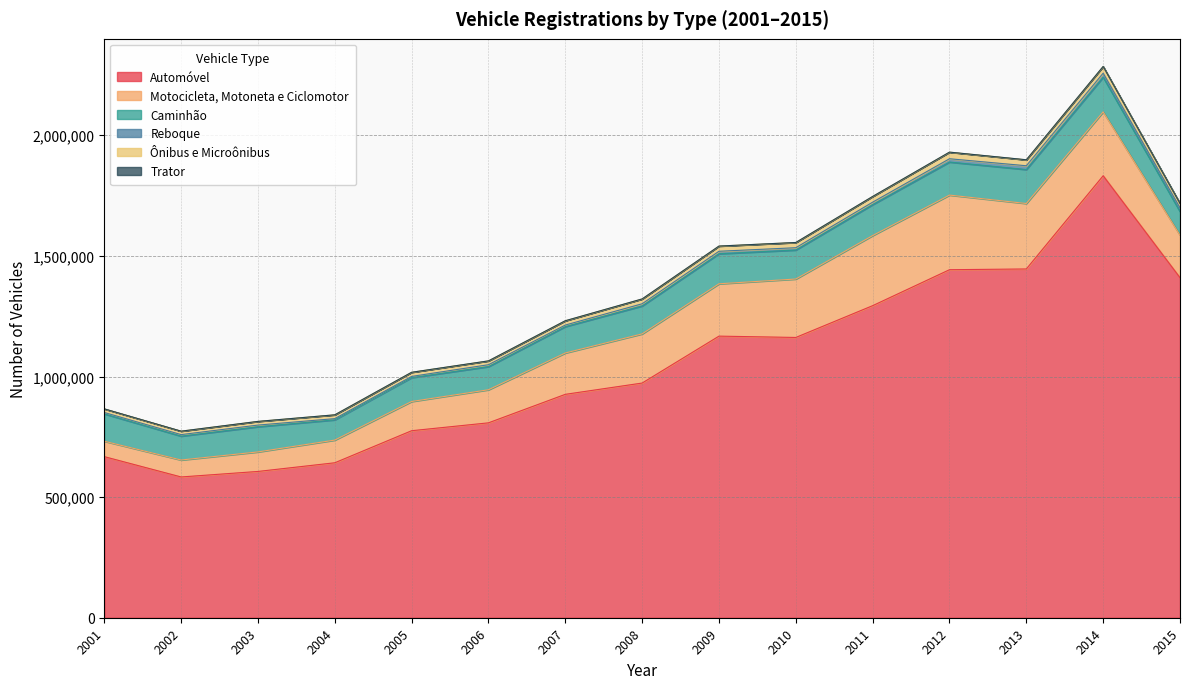

At which label does Caminhão reach its peak?

2014